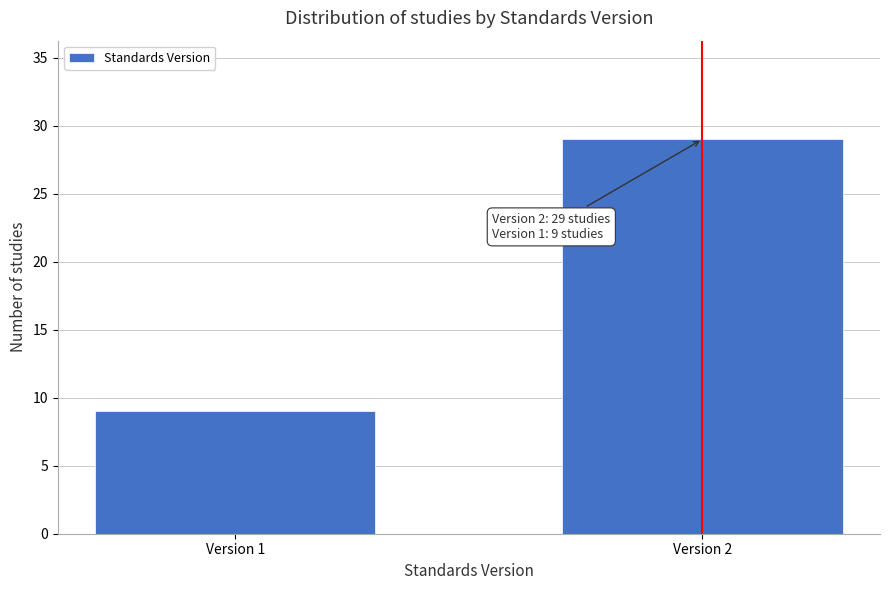

Reading left to right, what are all the values shown in this chart?

Version 1=9	Version 2=29